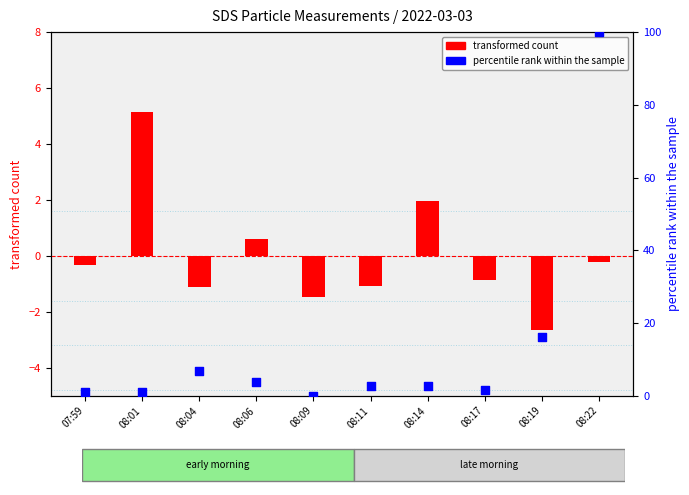

What is the total value across all series at 08:17?

0.8